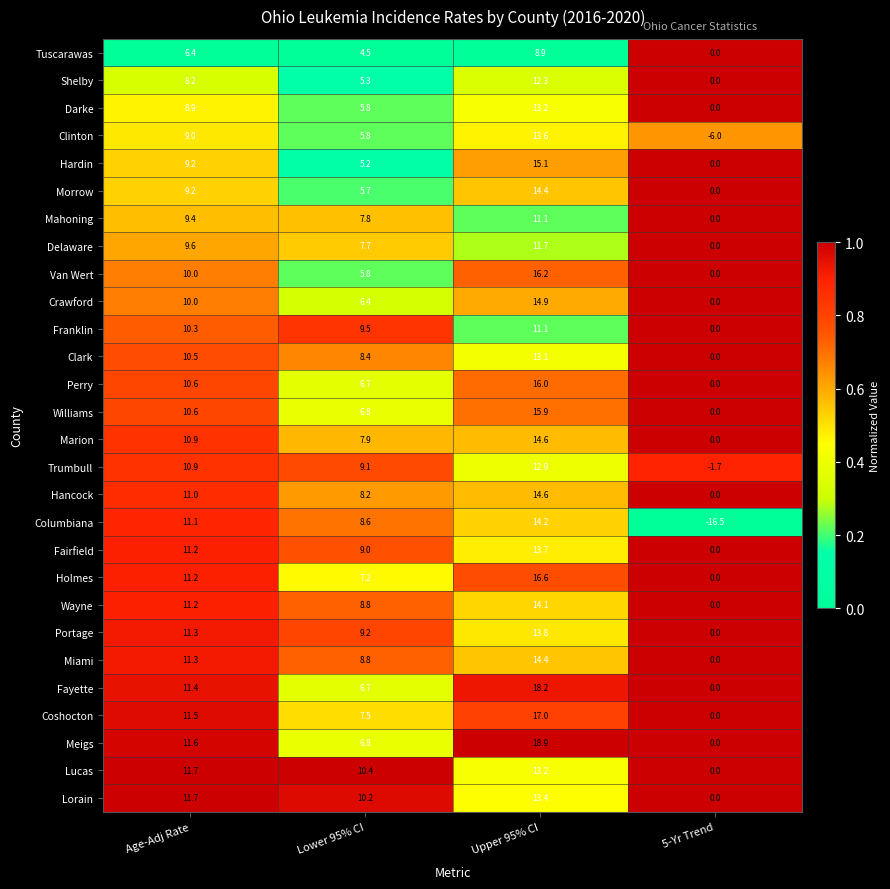

Is it true that Wayne equals -9.3 at 5-Yr Trend?

False